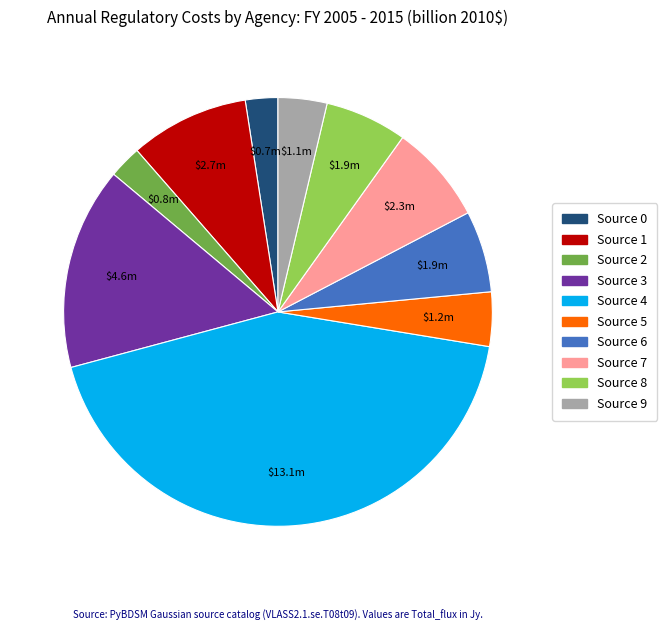

Combined, do Source 6 and Source 7 account for over 50%?

No